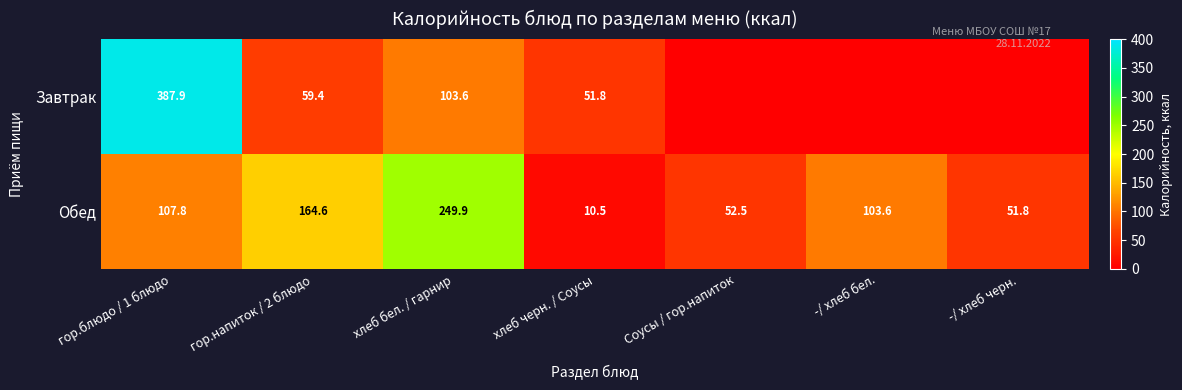

At which label does Обед first exceed 103?

гор.блюдо / 1 блюдо